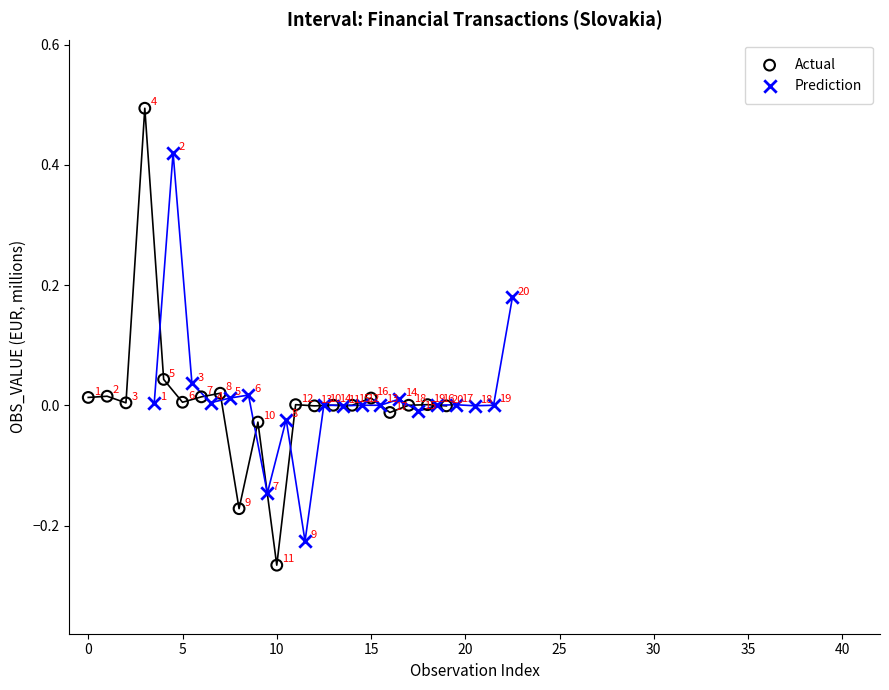

Which series contains the highest Y value?

Actual